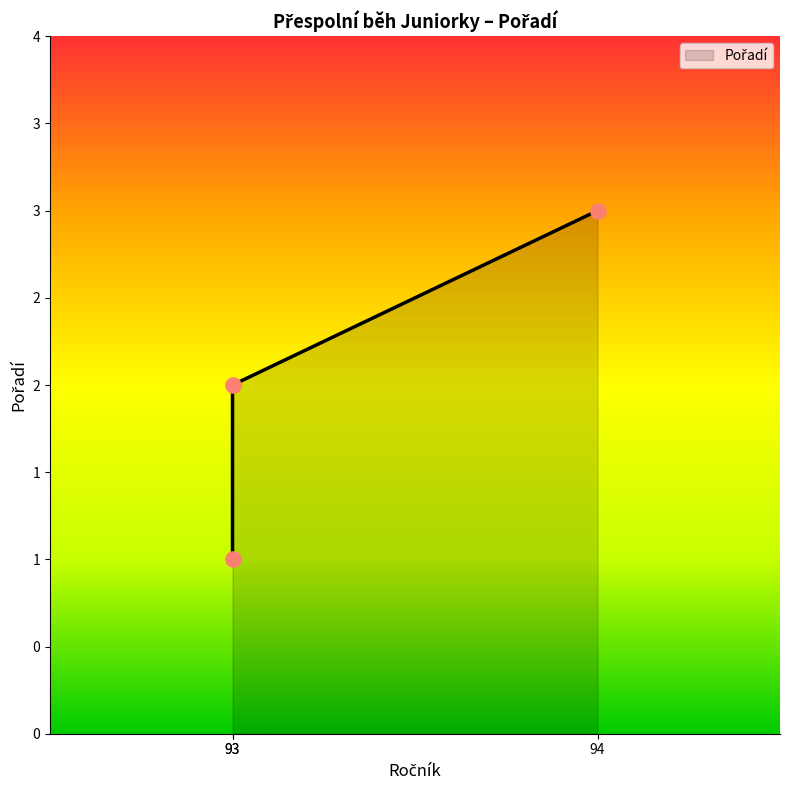

Which has a higher value, 94 or 93?

94